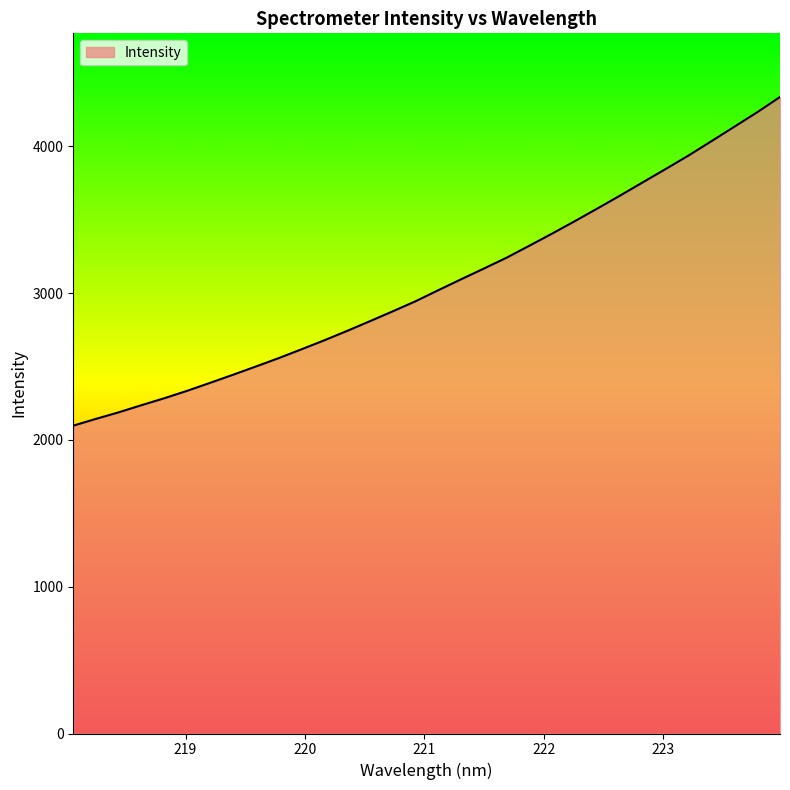

What is the minimum value shown in the chart?

2096.9